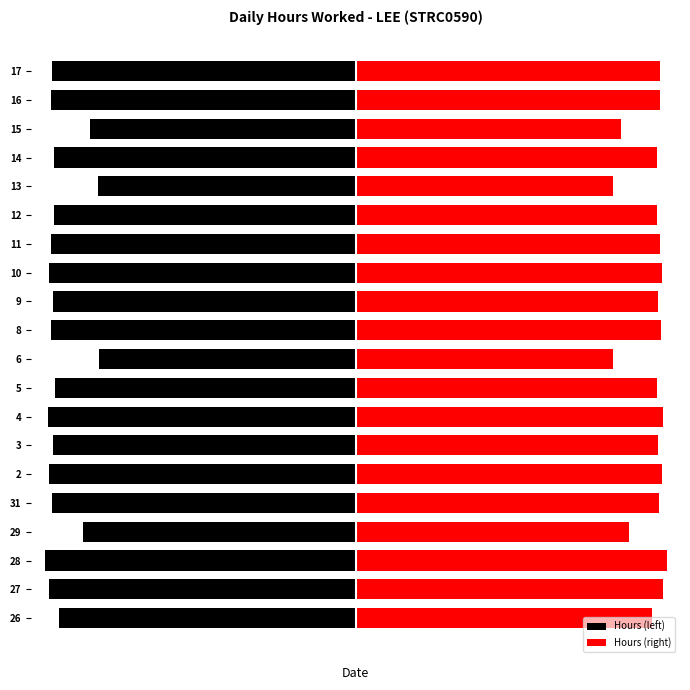

Which series has the widest spread of values?

Hours (left)